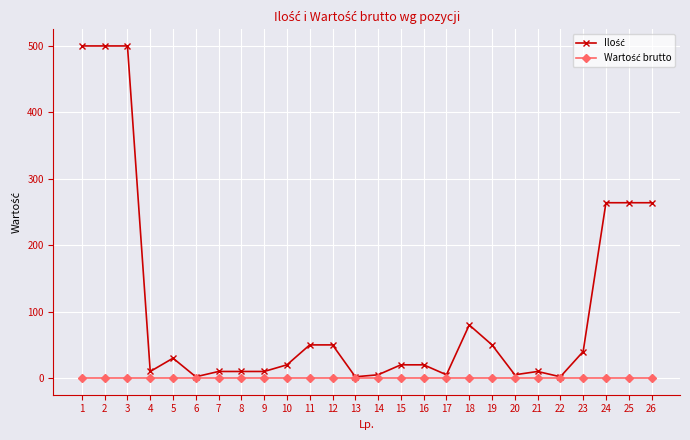

What is the maximum value shown in the chart?

500